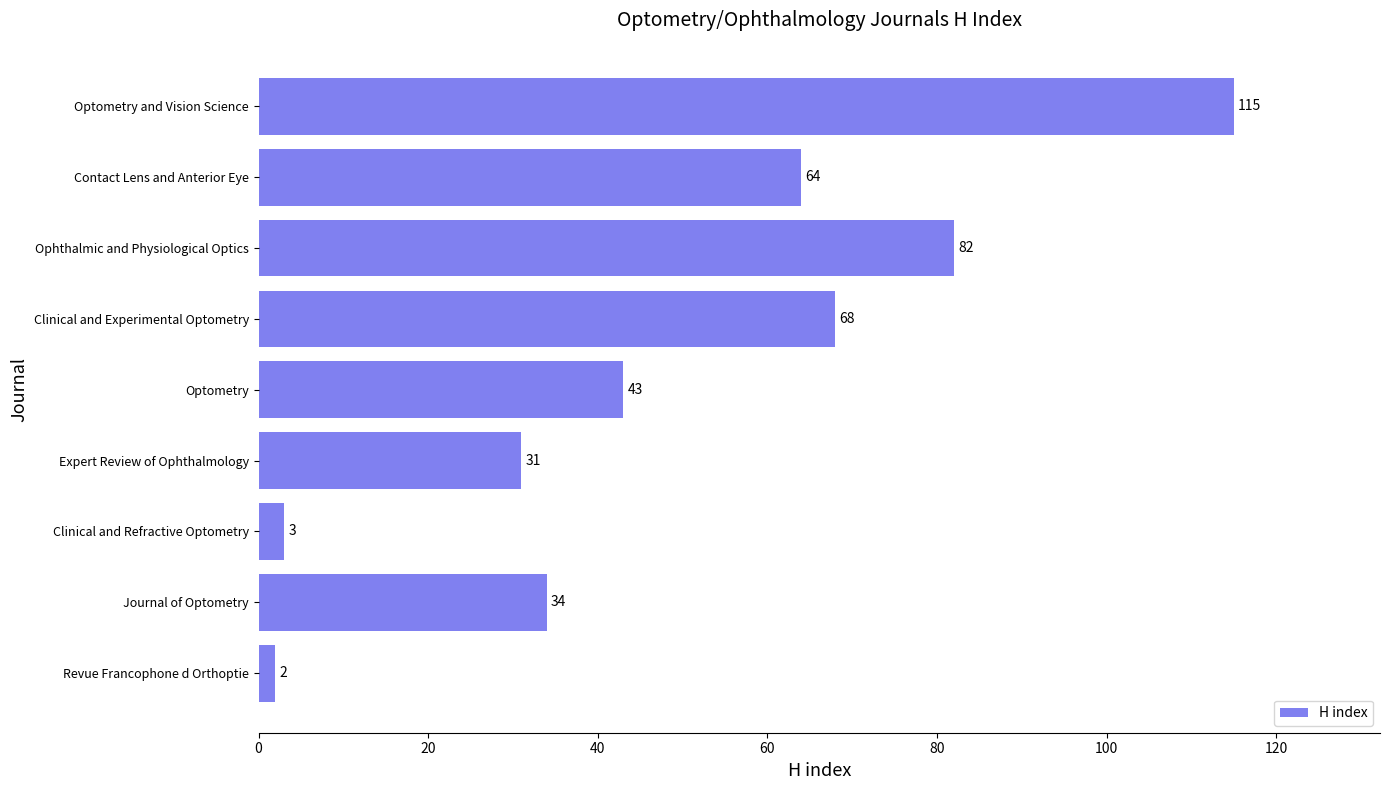

The chart shows a value of 23 at Optometry. True or false?

False